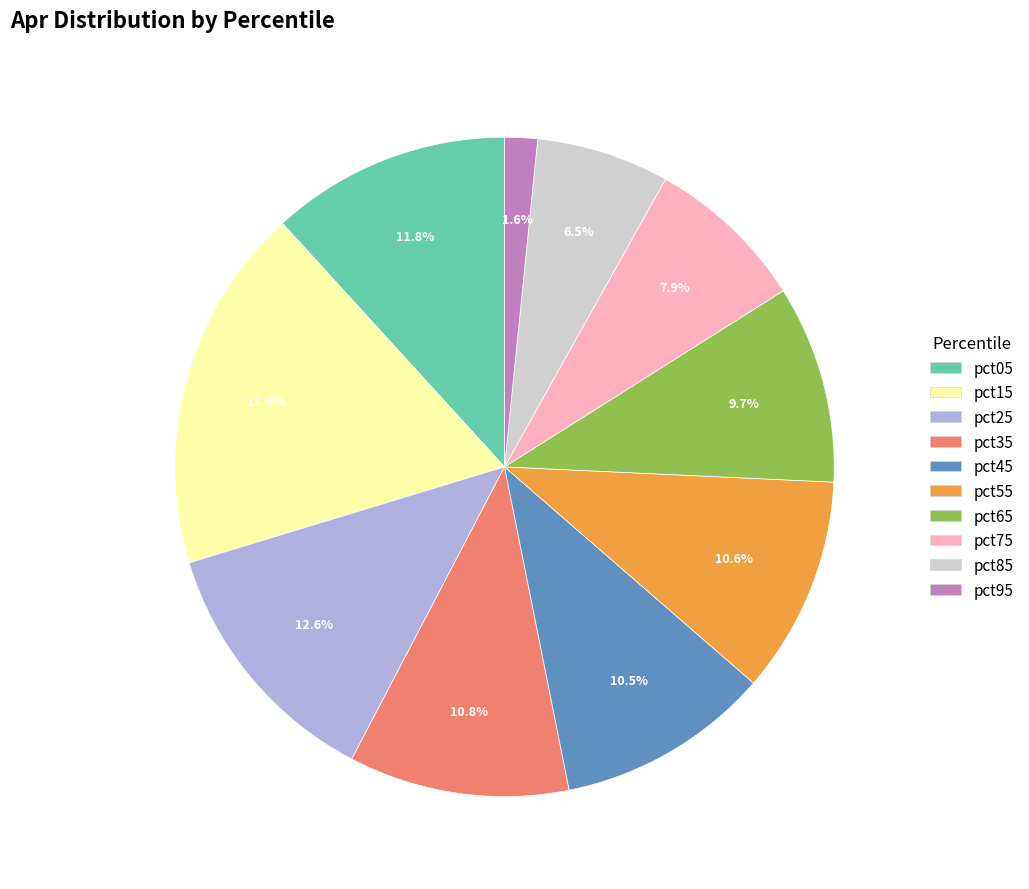

True or false: pct75 accounts for 8% of the total.

True